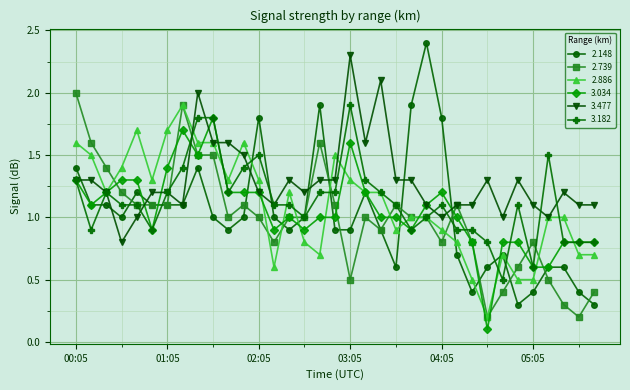

What are all the series names shown in the legend?

2.148, 2.739, 2.886, 3.034, 3.477, 3.182